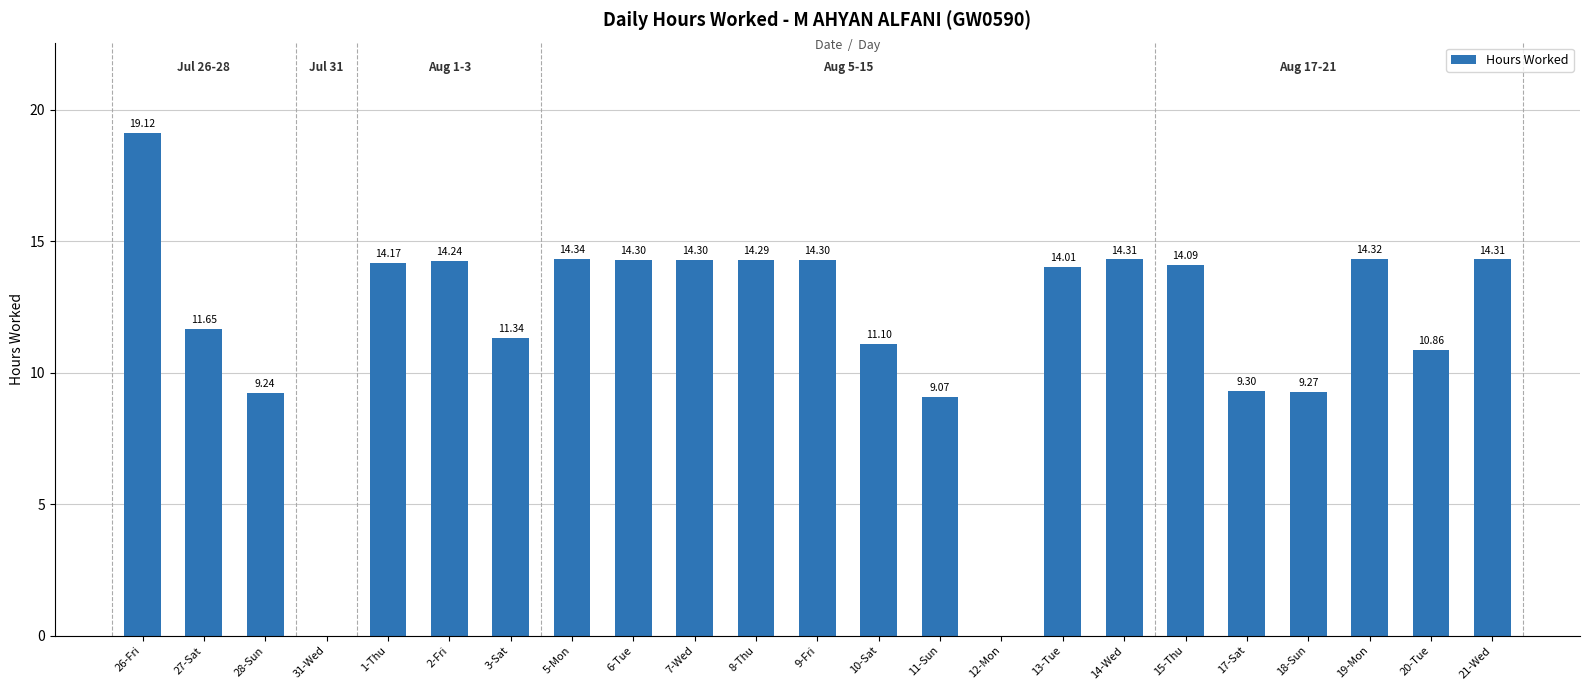

What is the sum of all values?

271.9